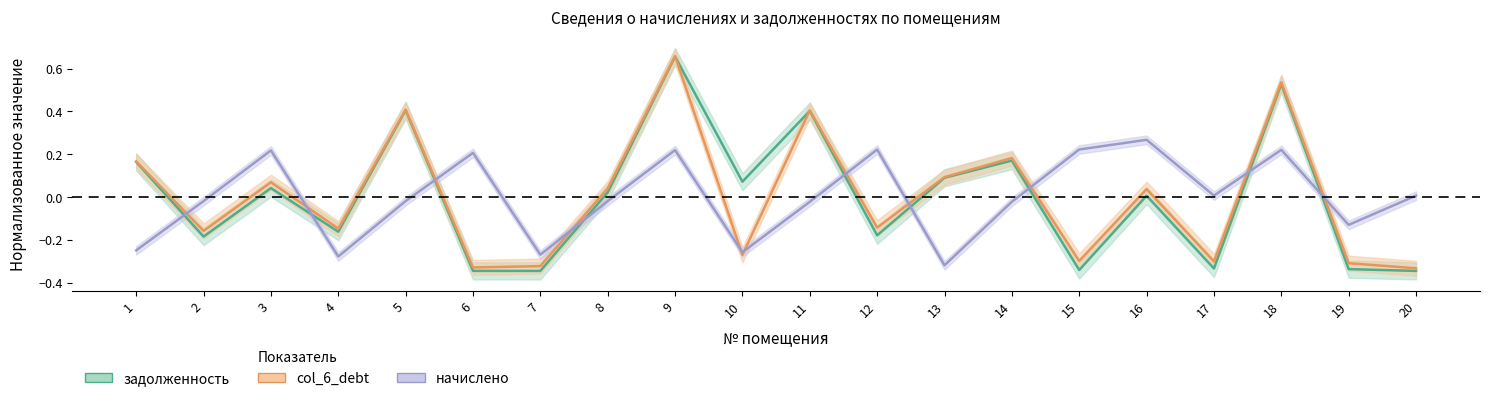

How many negative values does the задолженность series have?

9